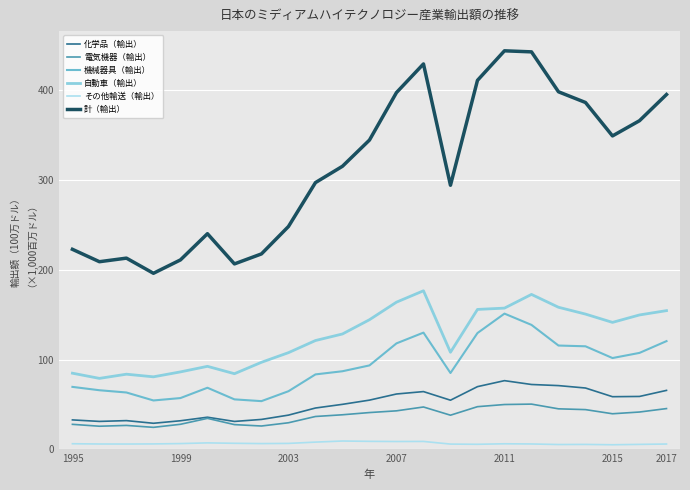

How many lines are shown in the chart?

6